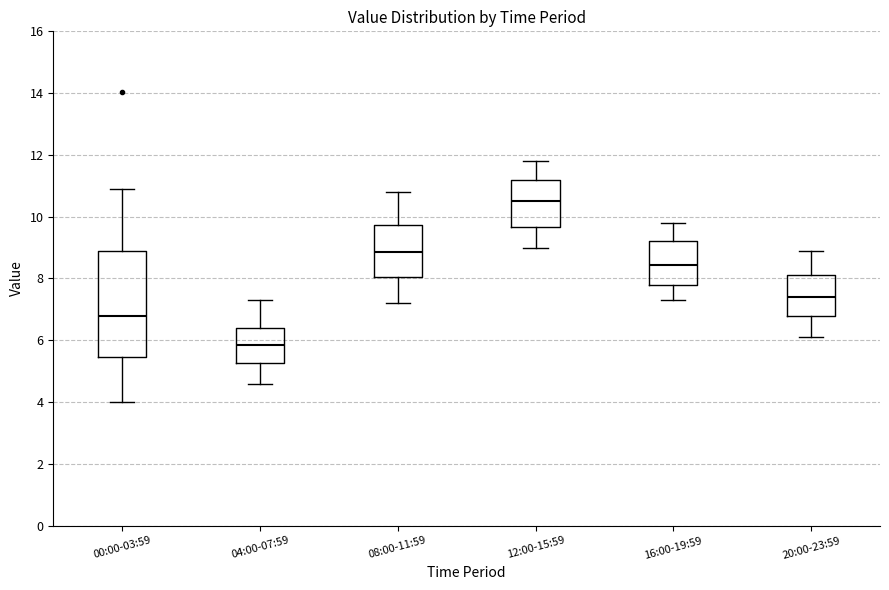

Where does the median line of the box for 20:00-23:59 sit on the y-axis? The values are not printed on the chart, so give them approximately, as read against the axis.

7.4